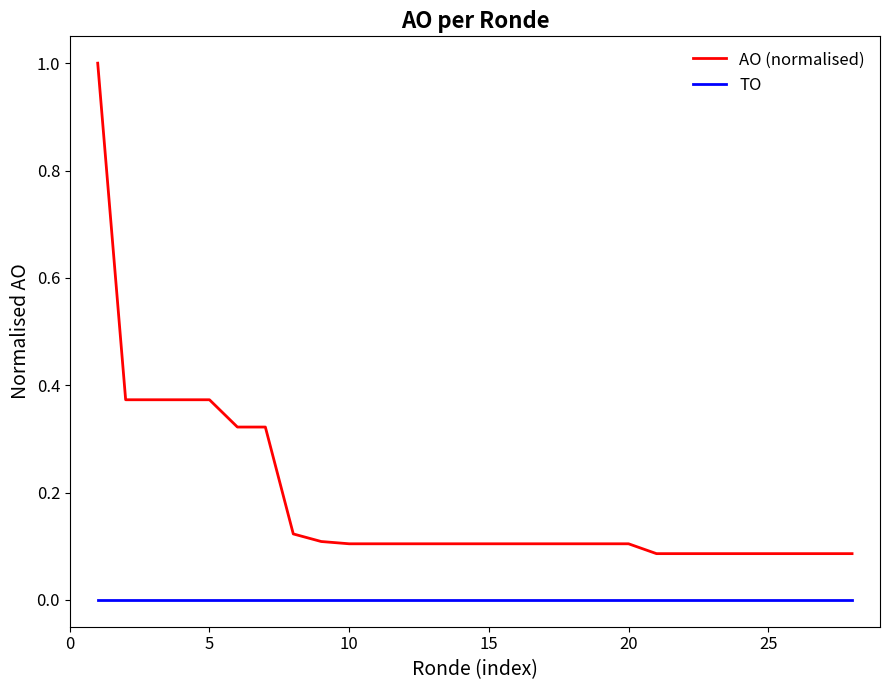

What is the difference between the maximum and minimum values in the AO (normalised) series?

0.9